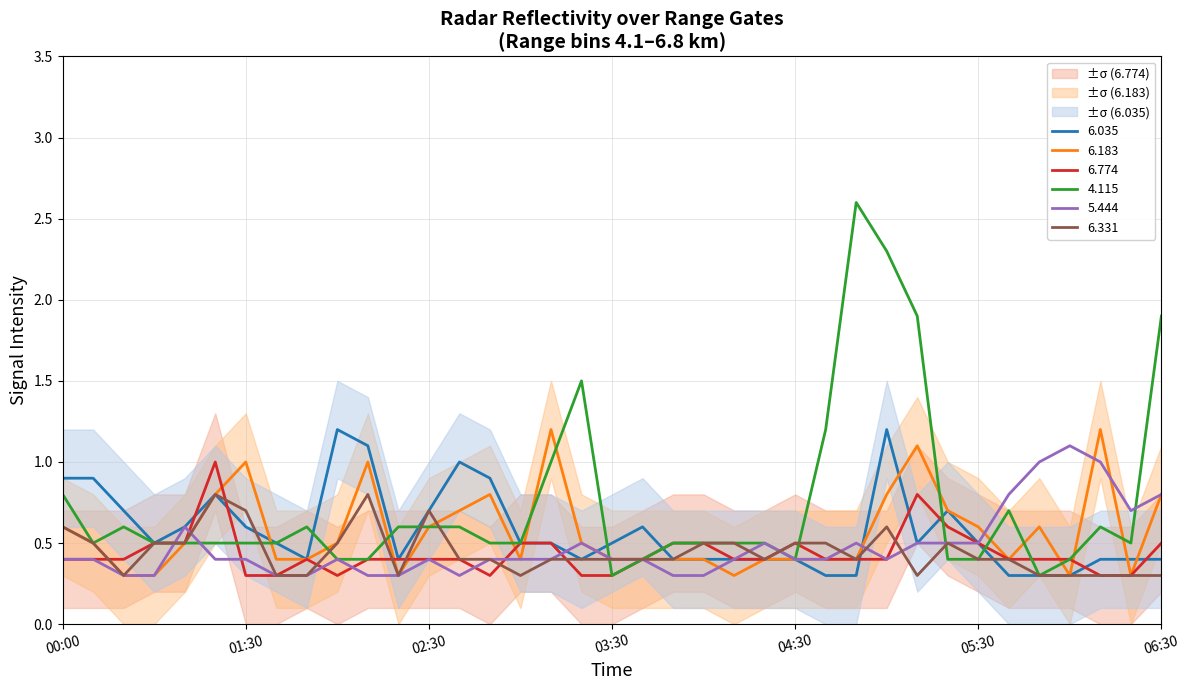

What value does the 6.774 series have at 03:30?

0.3